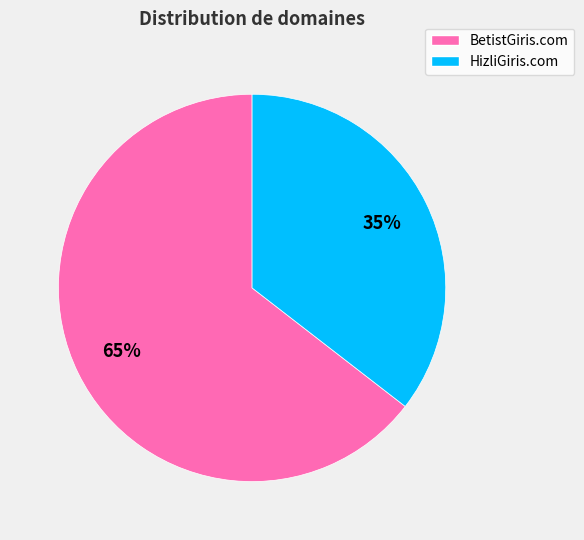

Combined, do HizliGiris.com and BetistGiris.com account for over 50%?

Yes